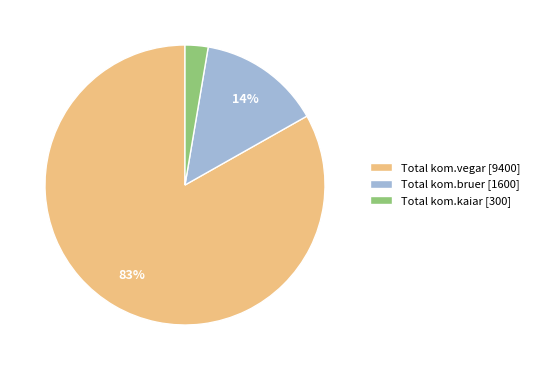

To the nearest percent, what is the combined percentage of Total kom.vegar and Total kom.kaiar?

86%